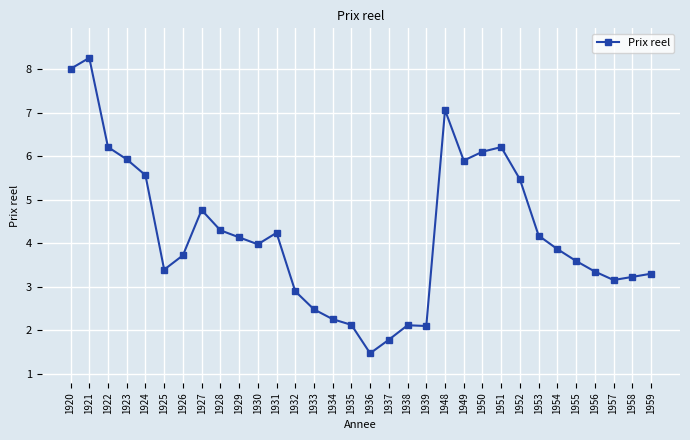

What is the difference between the maximum and minimum values?

6.8